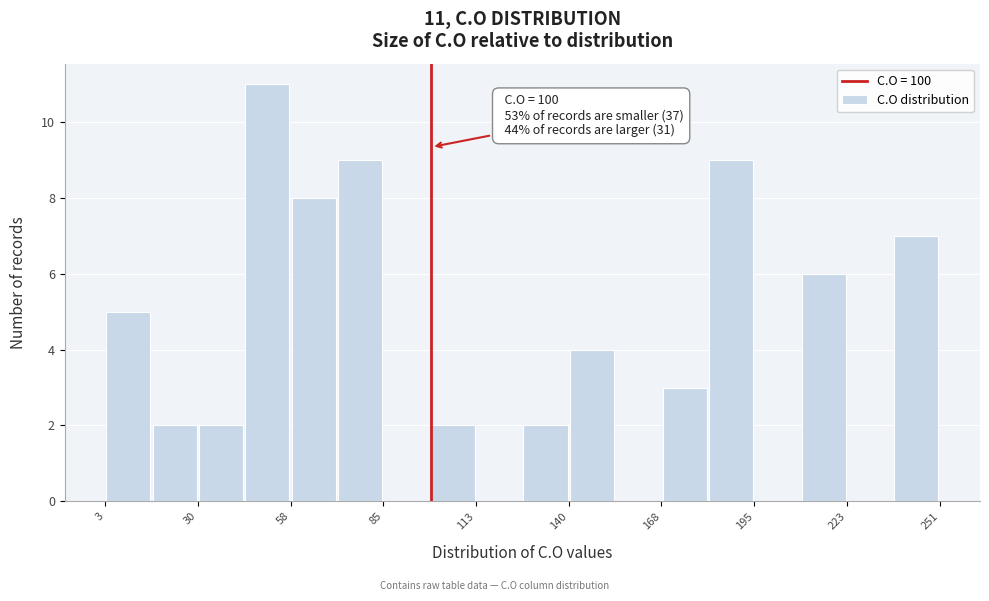

Around what value on the x-axis is the tallest bar? Give the approximate position of its centre, as read against the axis.

50